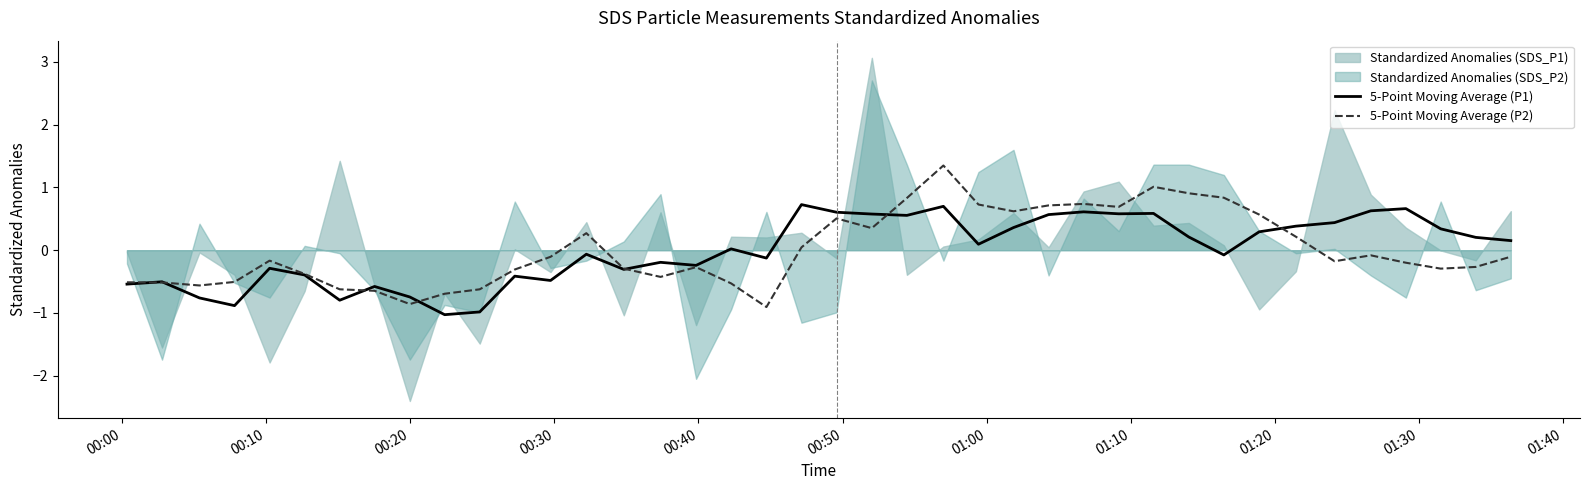

What is the difference between the second highest and second lowest values in the 5-Point Moving Average (P2) series?

1.9